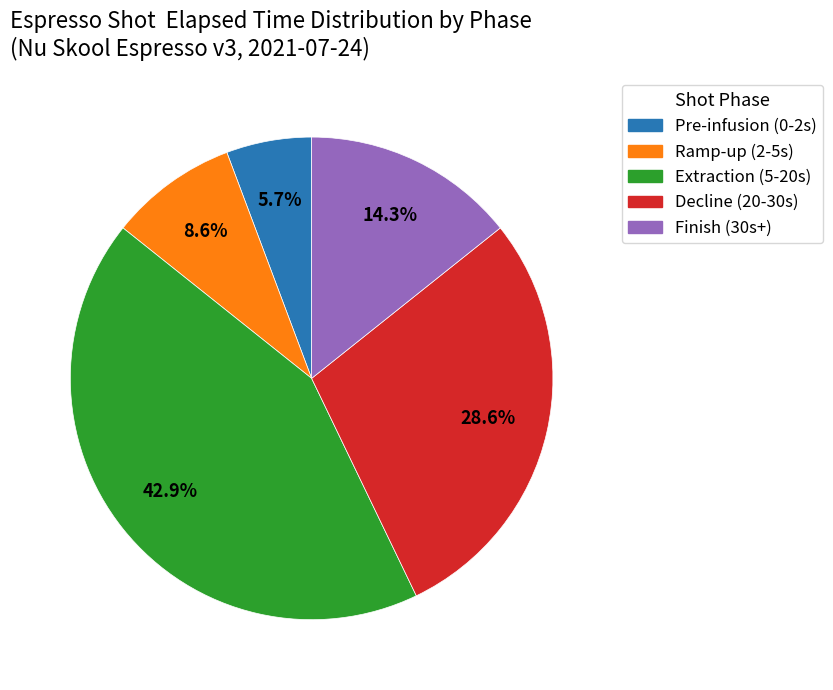

Is there a majority slice in this chart?

No